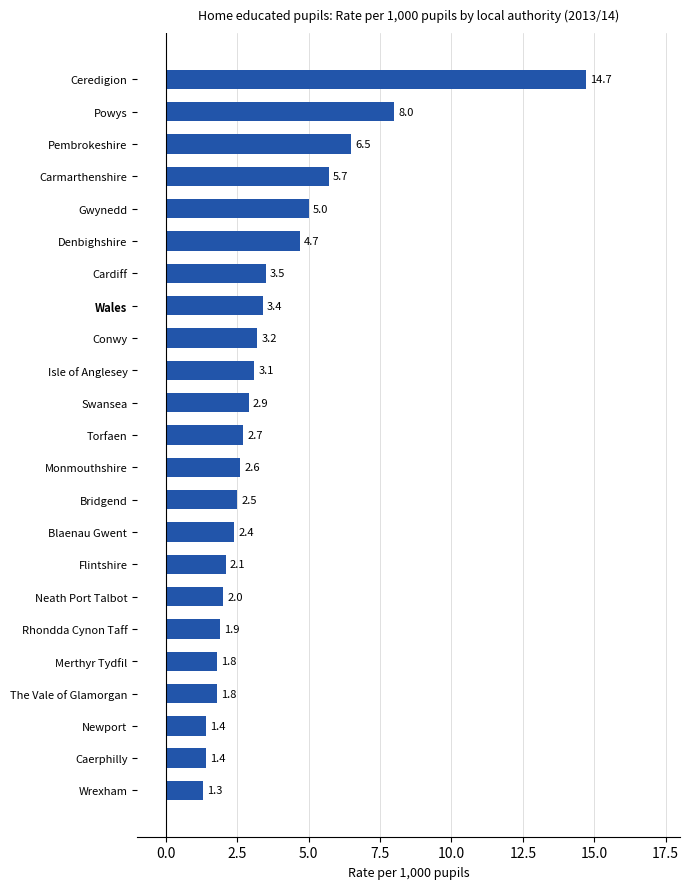

What is the minimum value shown in the chart?

1.3